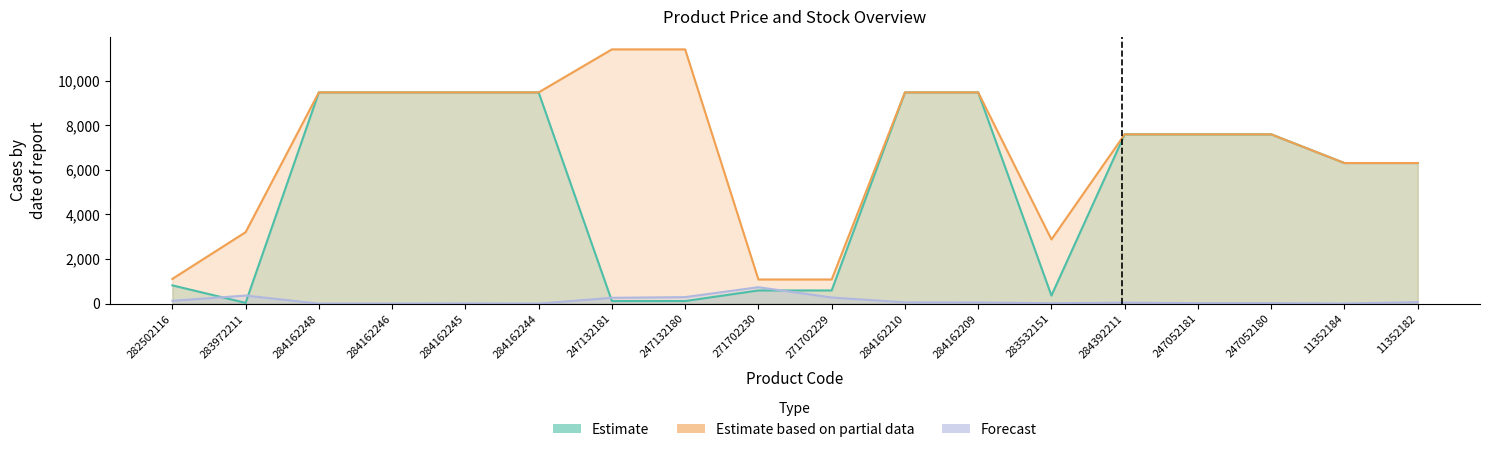

At which label does Estimate based on partial data first exceed 7596?

284162248